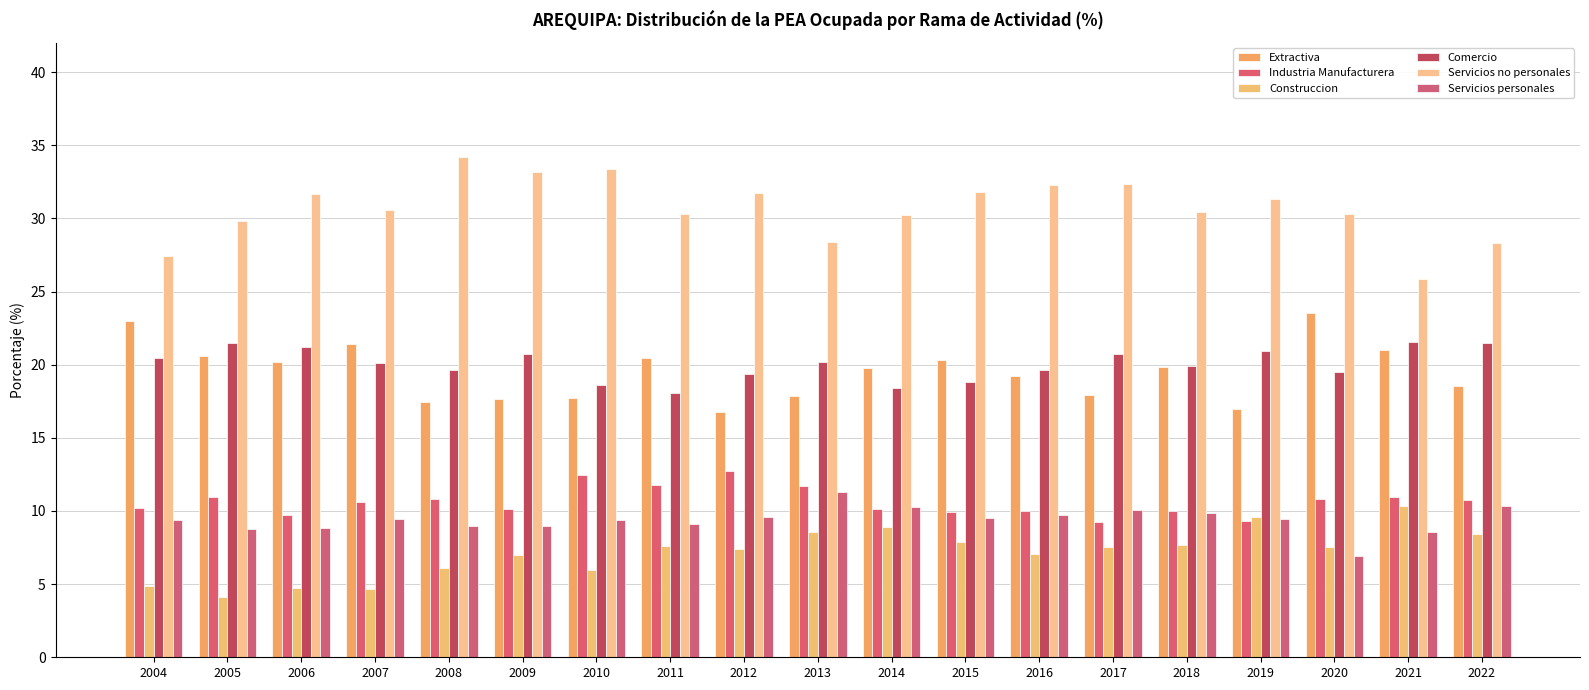

Is the value of Comercio at 2008 greater than the value of Servicios personales at 2018?

Yes